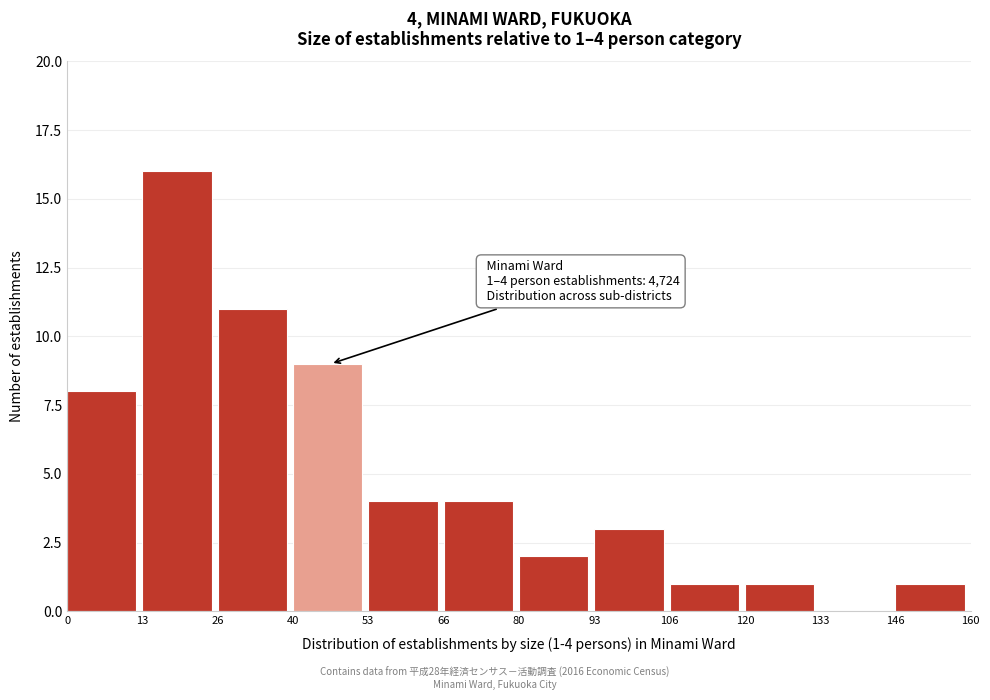

Over which range of the x-axis is the bar tallest?

13 to 26